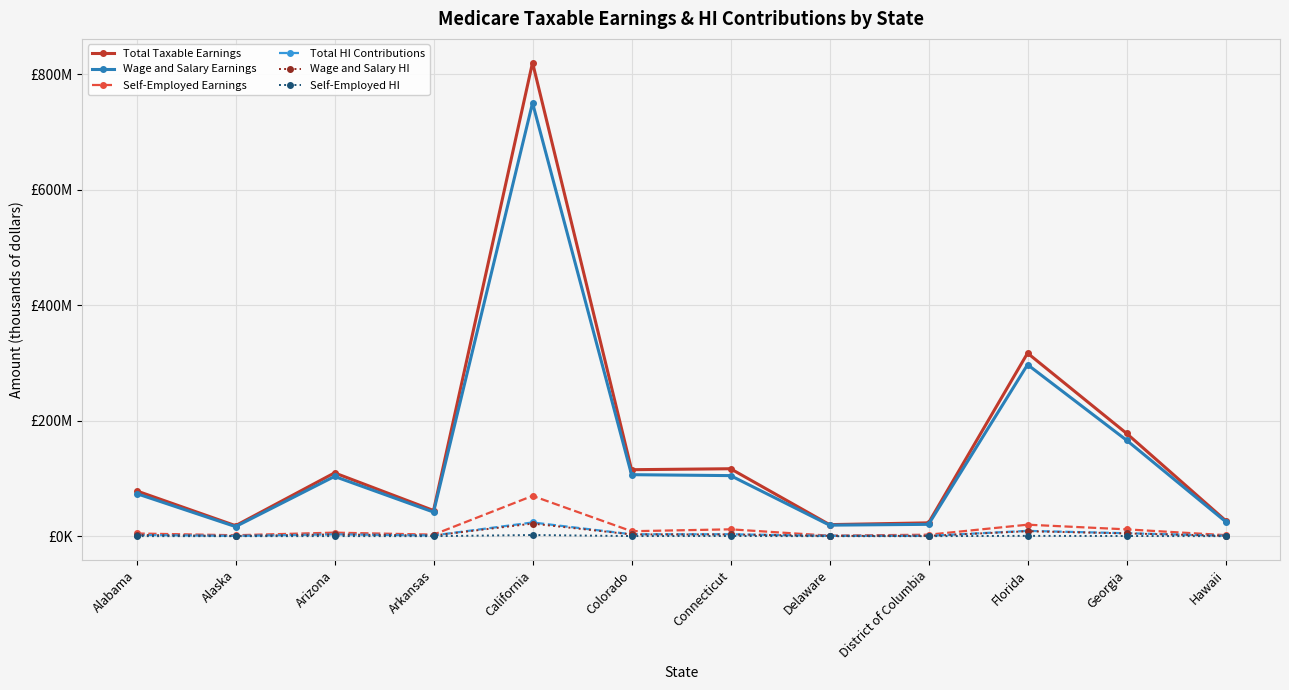

What are all the series names shown in the legend?

Total Taxable Earnings, Wage and Salary Earnings, Self-Employed Earnings, Total HI Contributions, Wage and Salary HI, Self-Employed HI